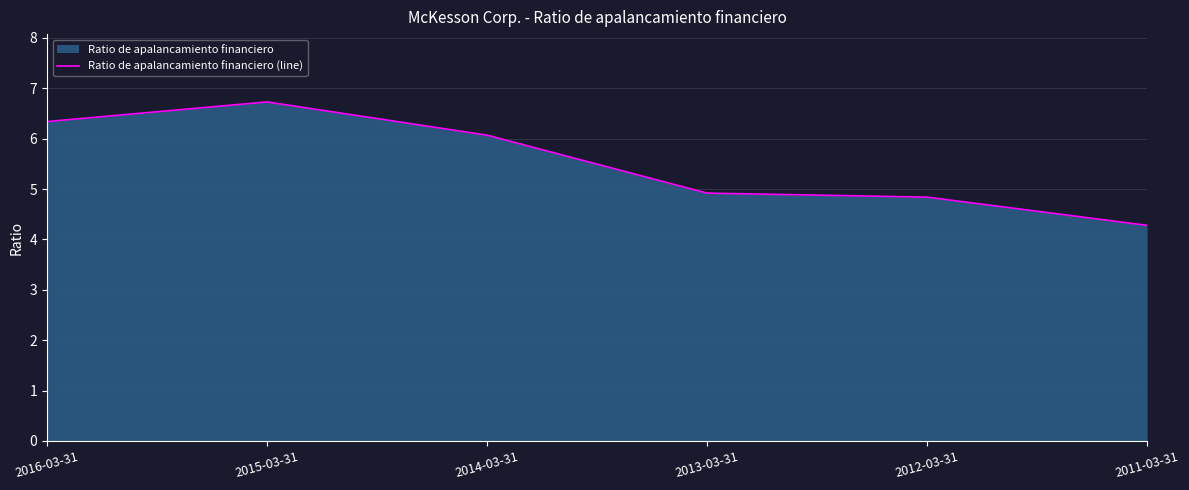

What is the ratio of the value at 2012-03-31 to the value at 2013-03-31?

1.0